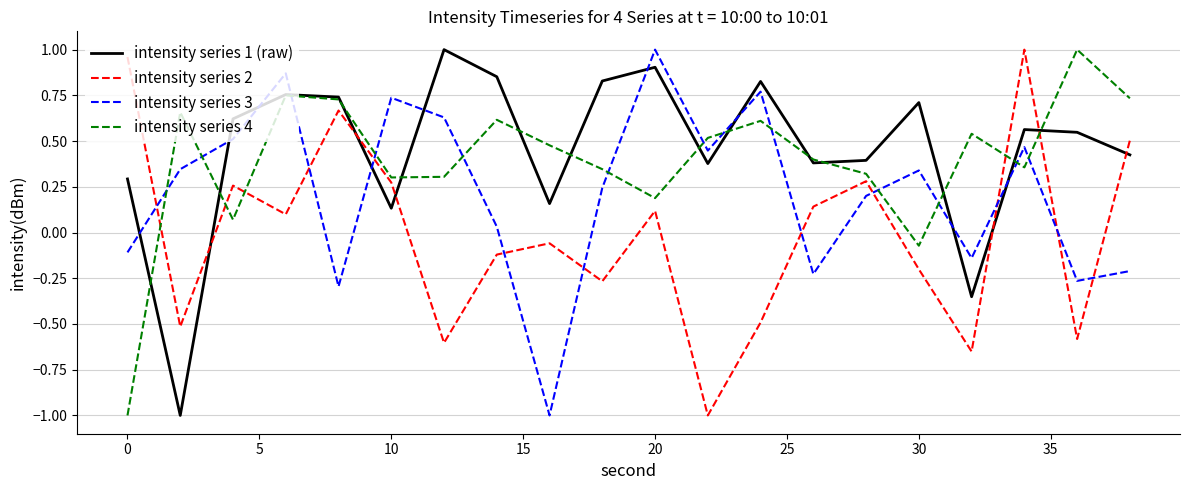

Which series ends up on top after the final intersection of intensity series 3 and intensity series 2?

intensity series 2